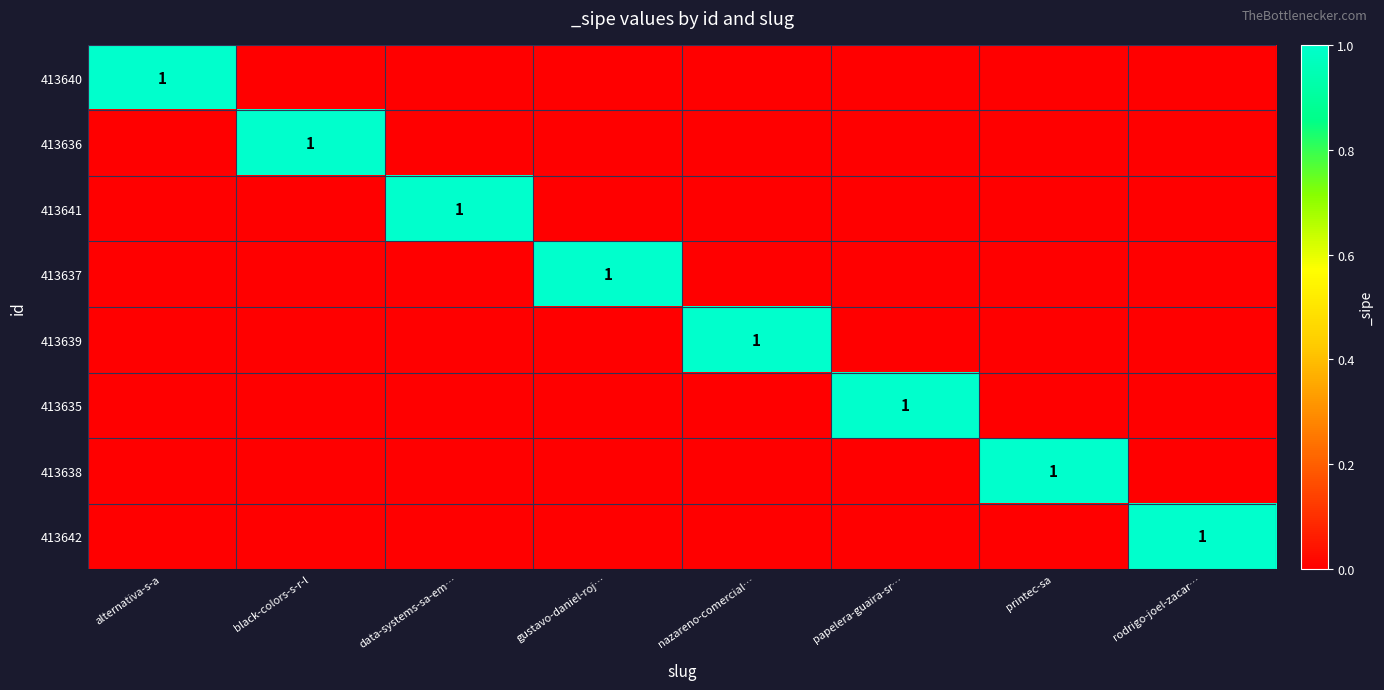

The value of 413641 at data-systems-sa-em… is 1. True or false?

True